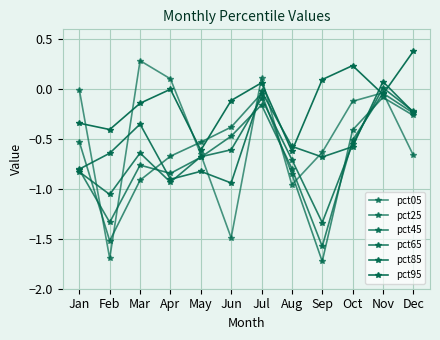

What is the value of the pct45 point at the 8th from the left?

-0.8